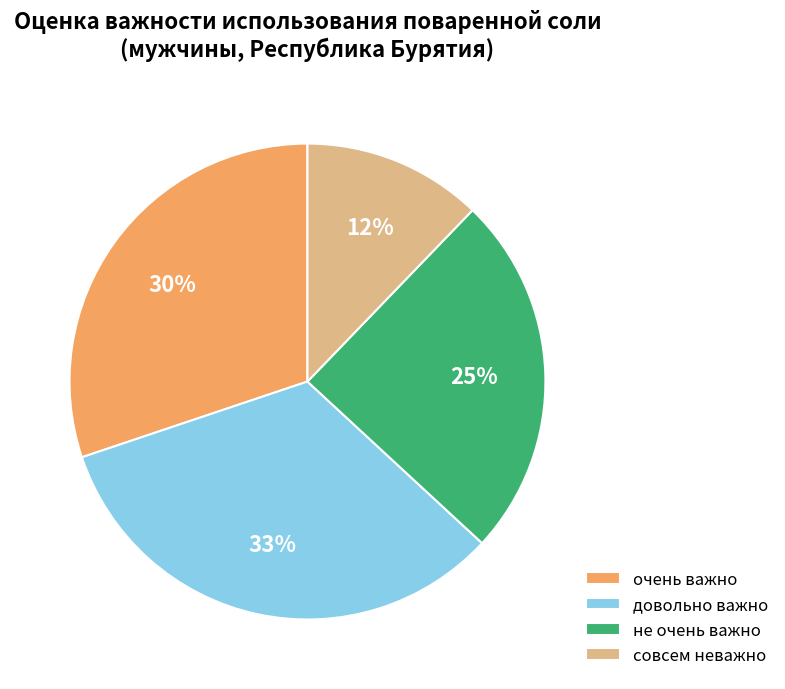

To the nearest percent, what is the combined percentage of совсем неважно and очень важно?

42%